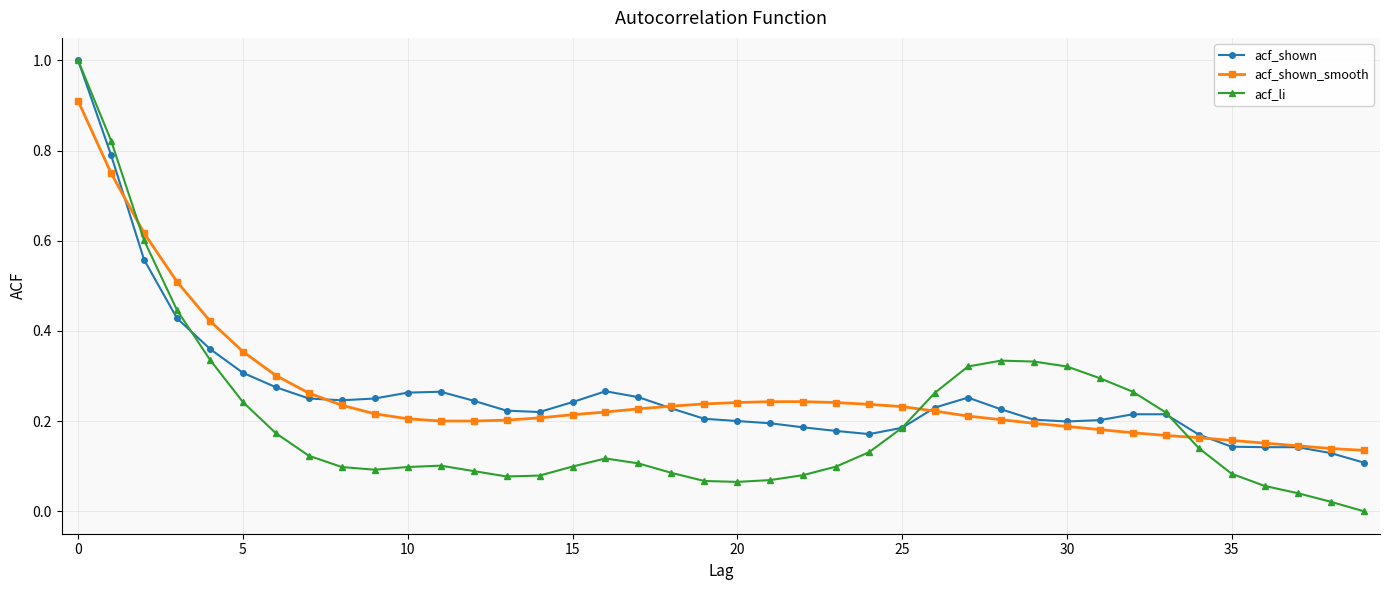

Which series has the widest spread of values?

acf_li